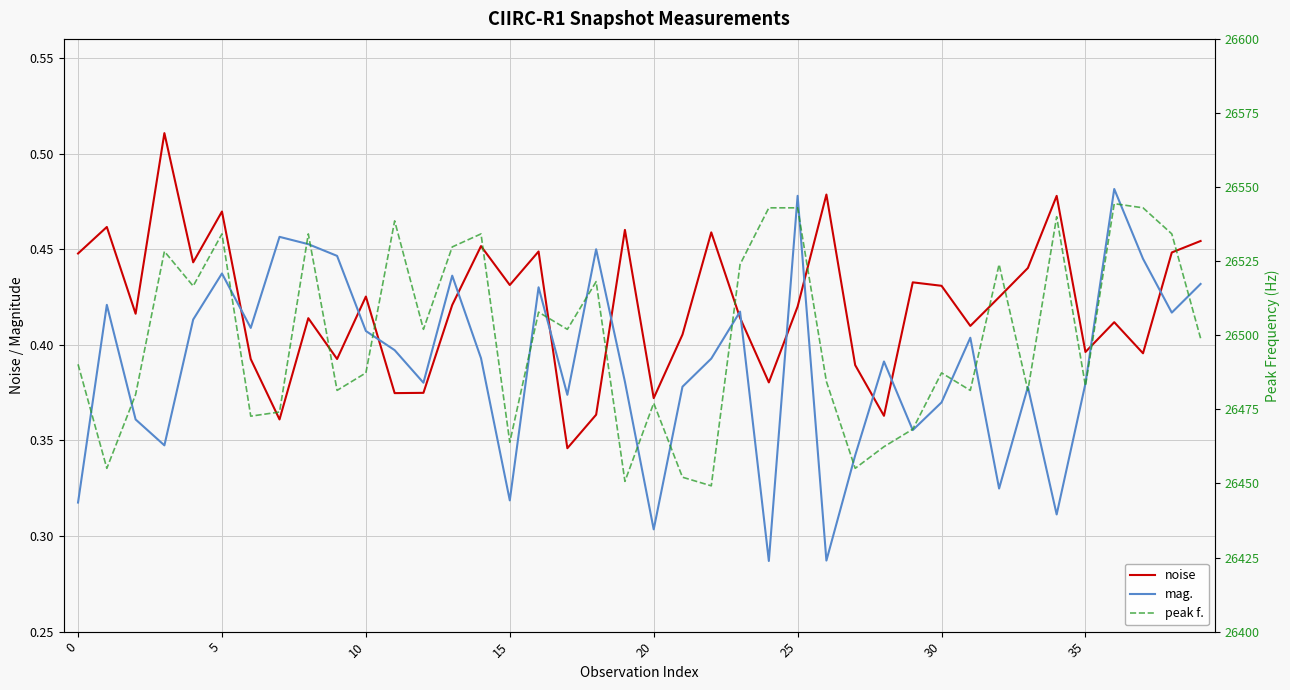

The peak f. series shows 26544.4 at 36. True or false?

True